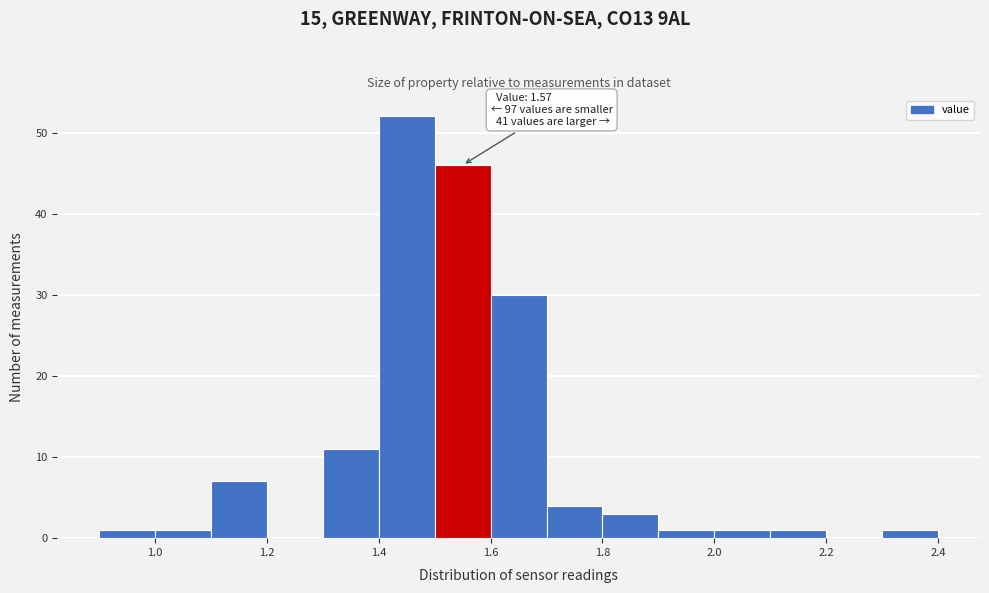

Which range on the x-axis has the tallest bar?

1.4 to 1.5